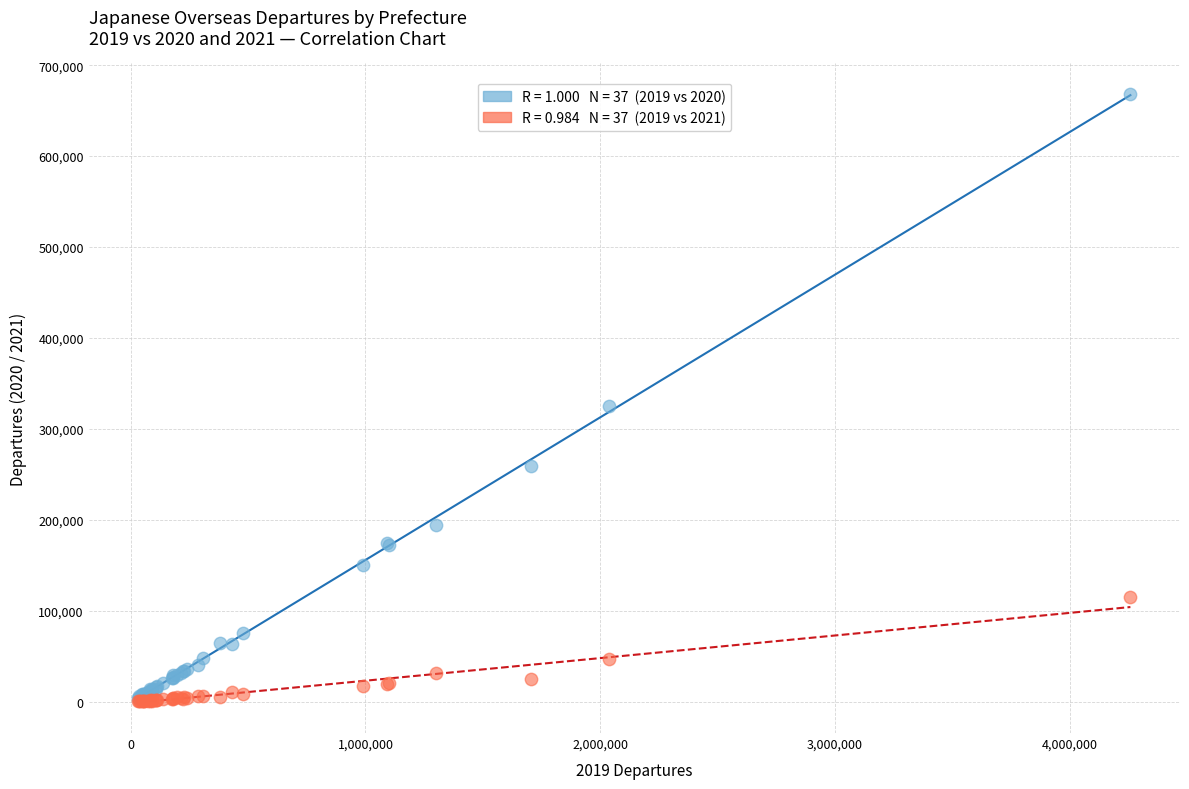

Across all series, what Y value is closest to 334540?

324933